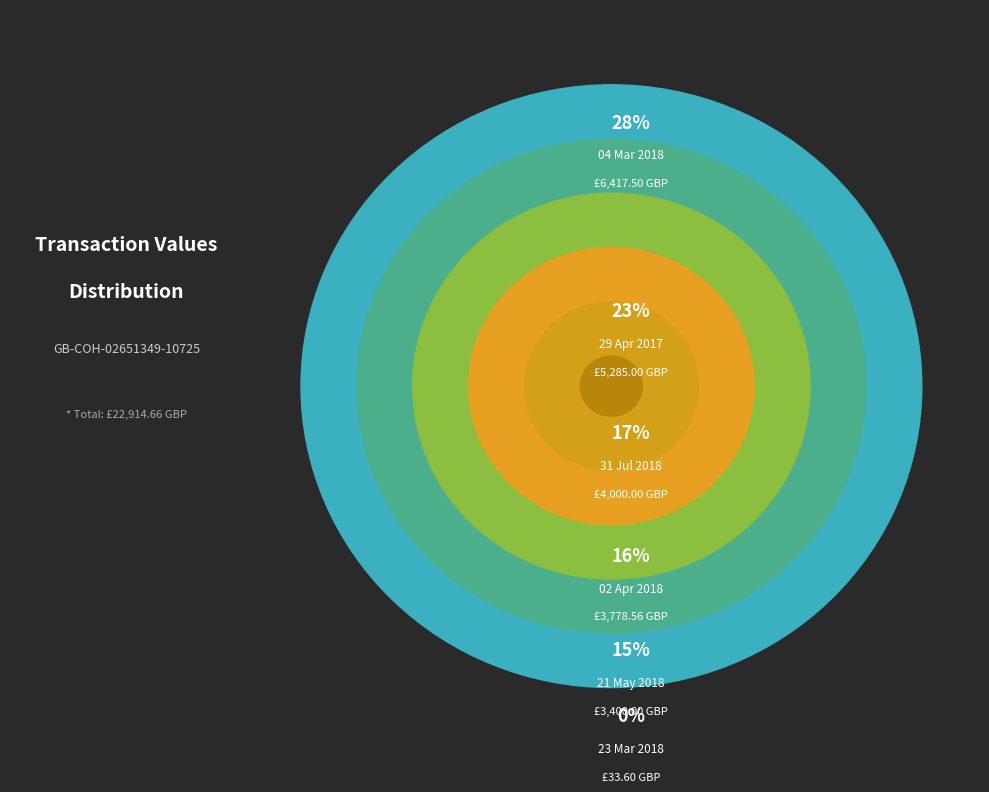

The 23 Mar 2018 slice represents 1% of the pie. True or false?

False